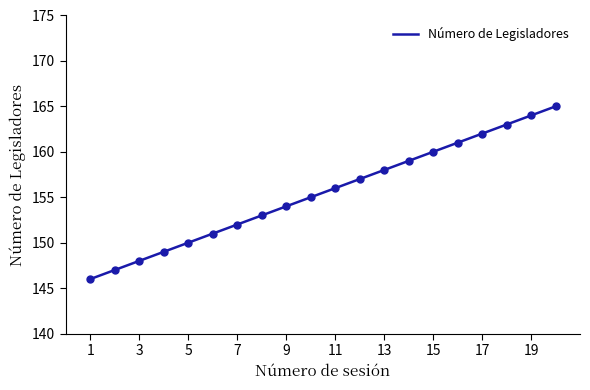

Where does the data first go above 156?

12